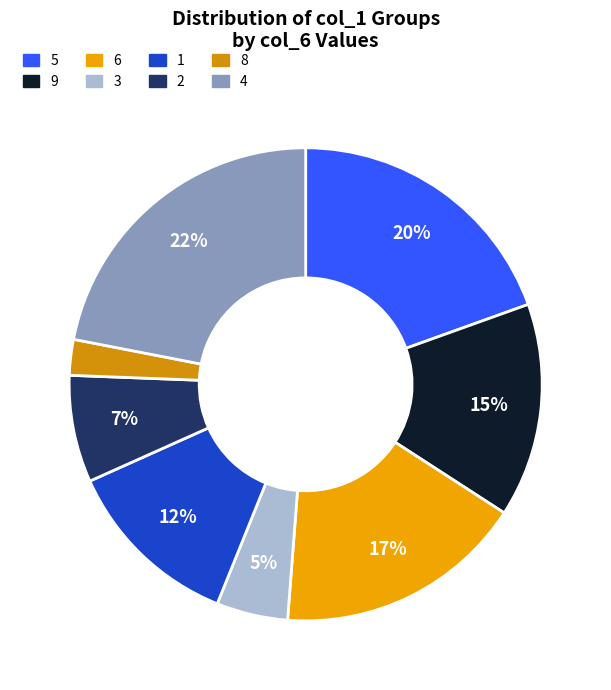

What is the largest slice in the pie chart?

4